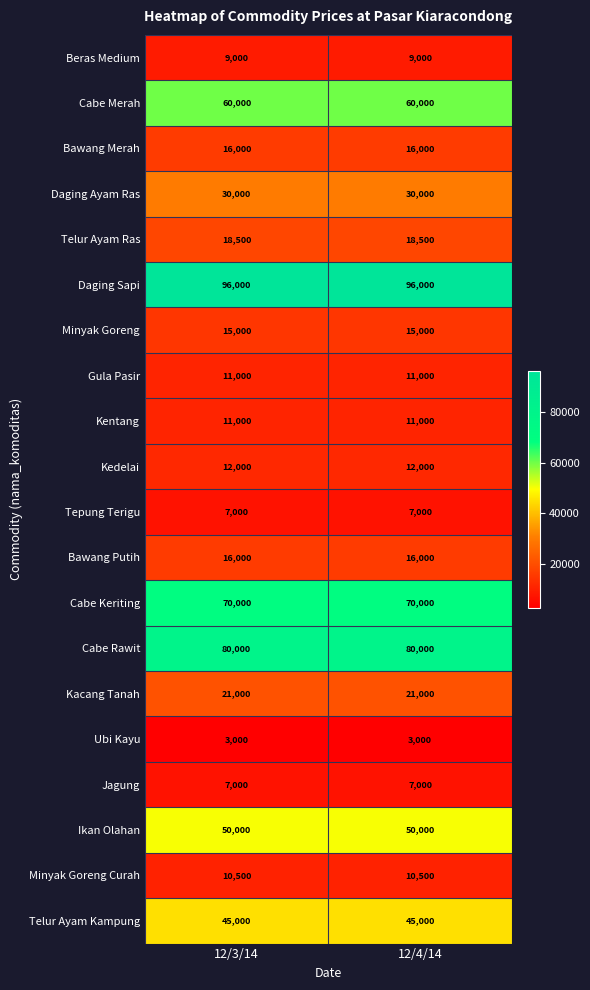

Is it true that Cabe Rawit equals 80000 at 12/3/14?

True